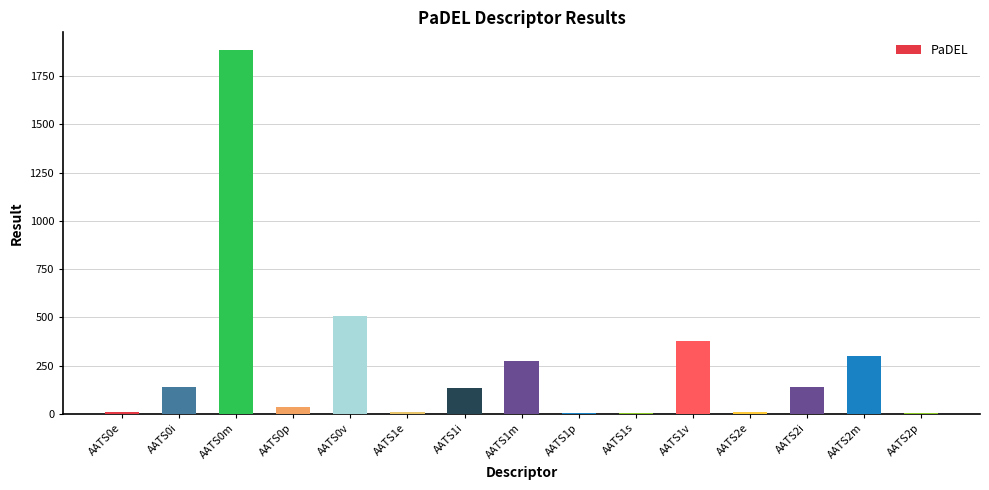

Are the bars horizontal?

No